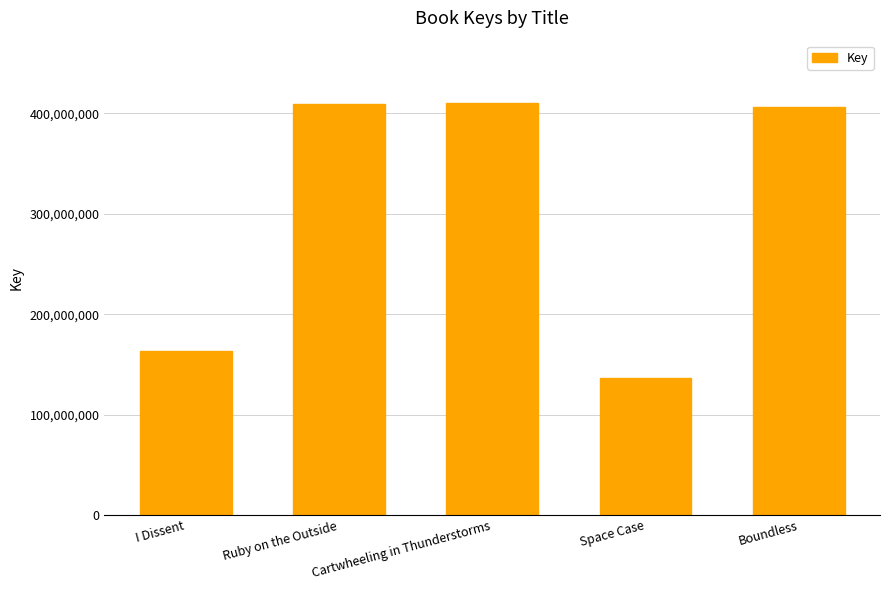

What is the sum of the values at Space Case and I Dissent?

300055733